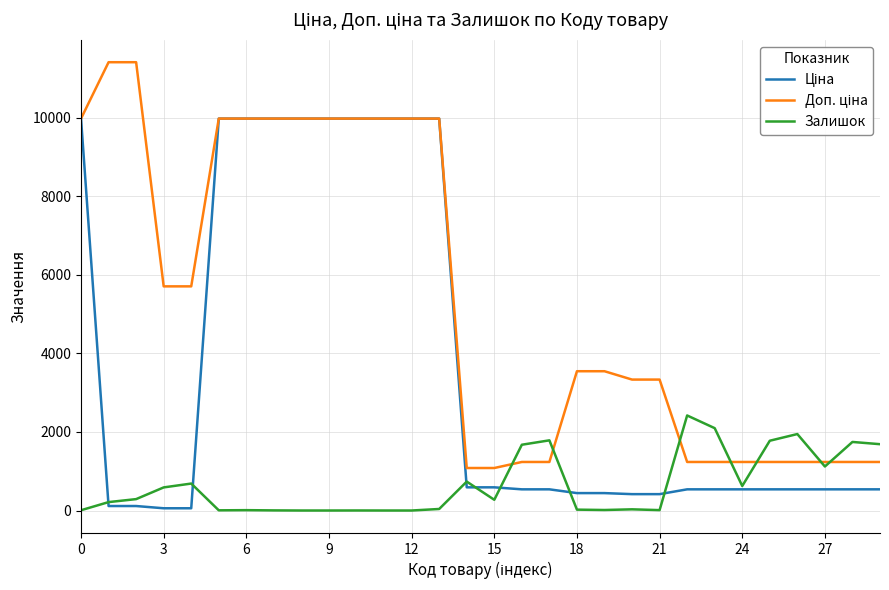

What is the greatest value displayed?

11410.0